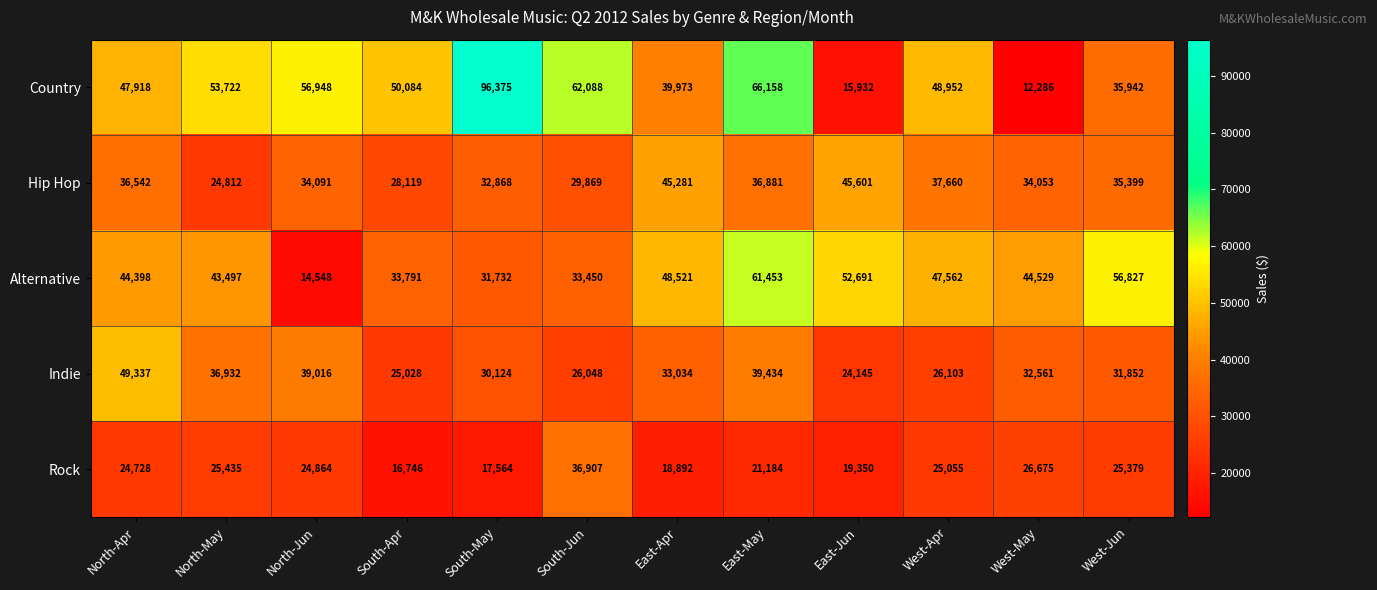

Rank the series by their maximum value, from lowest to highest.

Rock, Hip Hop, Indie, Alternative, Country